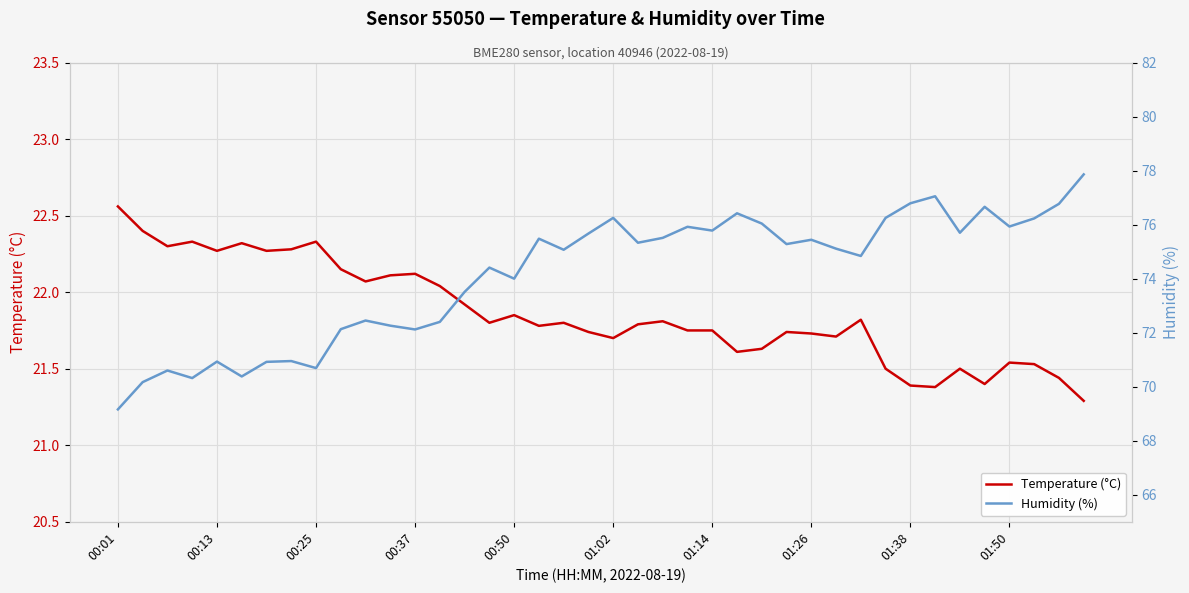

Is it true that Humidity (%) equals 75.9 at 23?

True